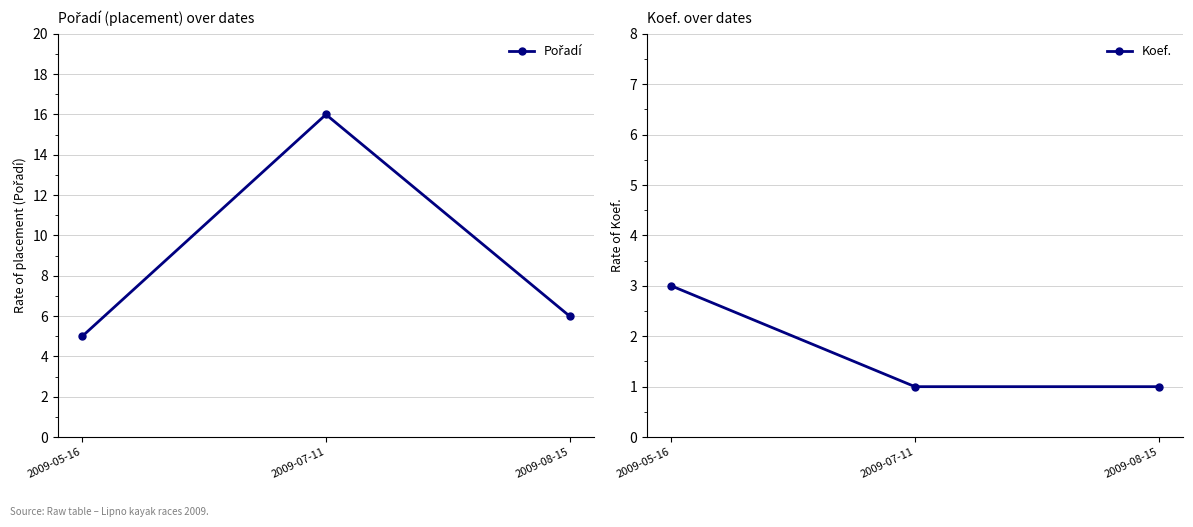

True or false: Koef. has a value of 2 at 2009-08-15.

False